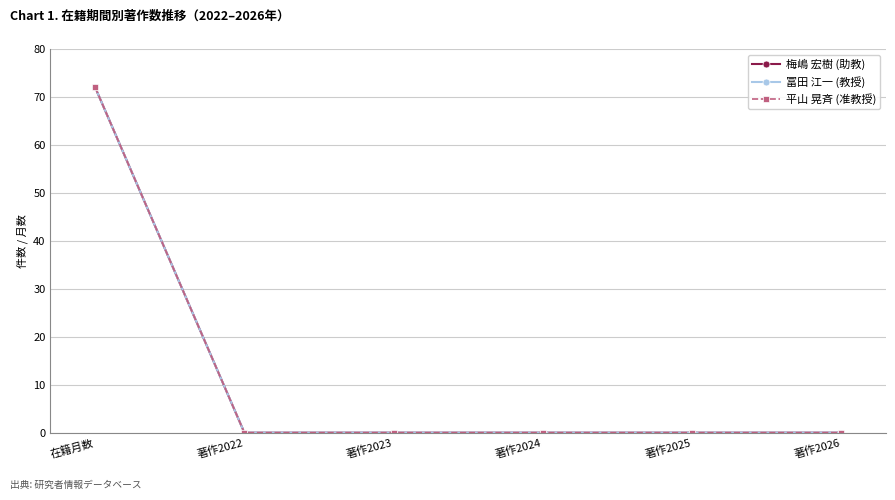

Where is 冨田 江一 (教授) nearest to the value 36?

在籍月数